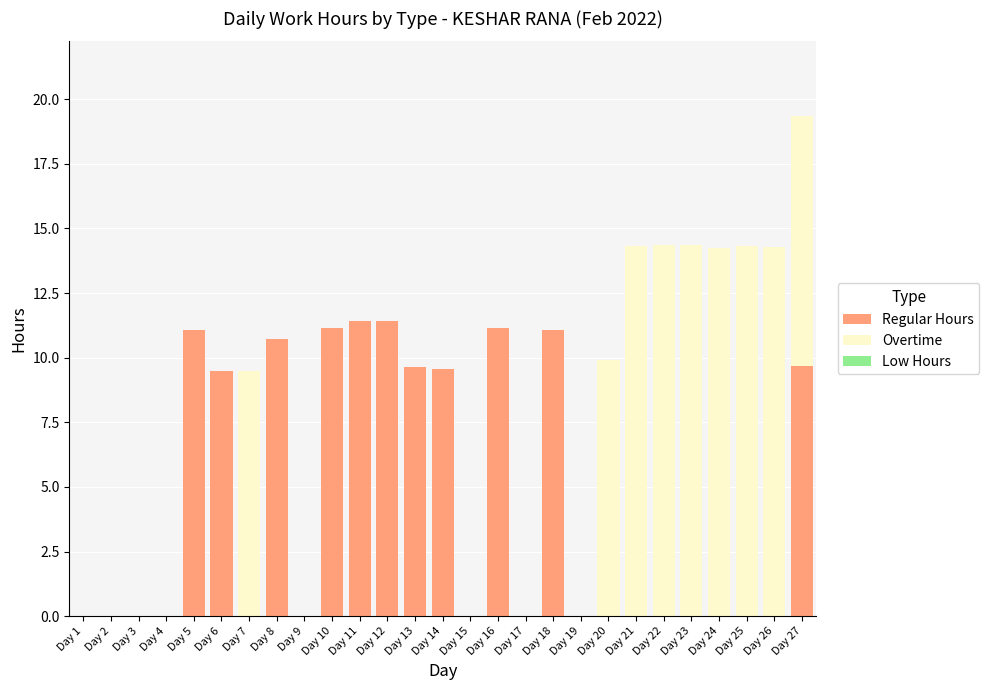

What is the maximum value for Regular Hours?

11.4